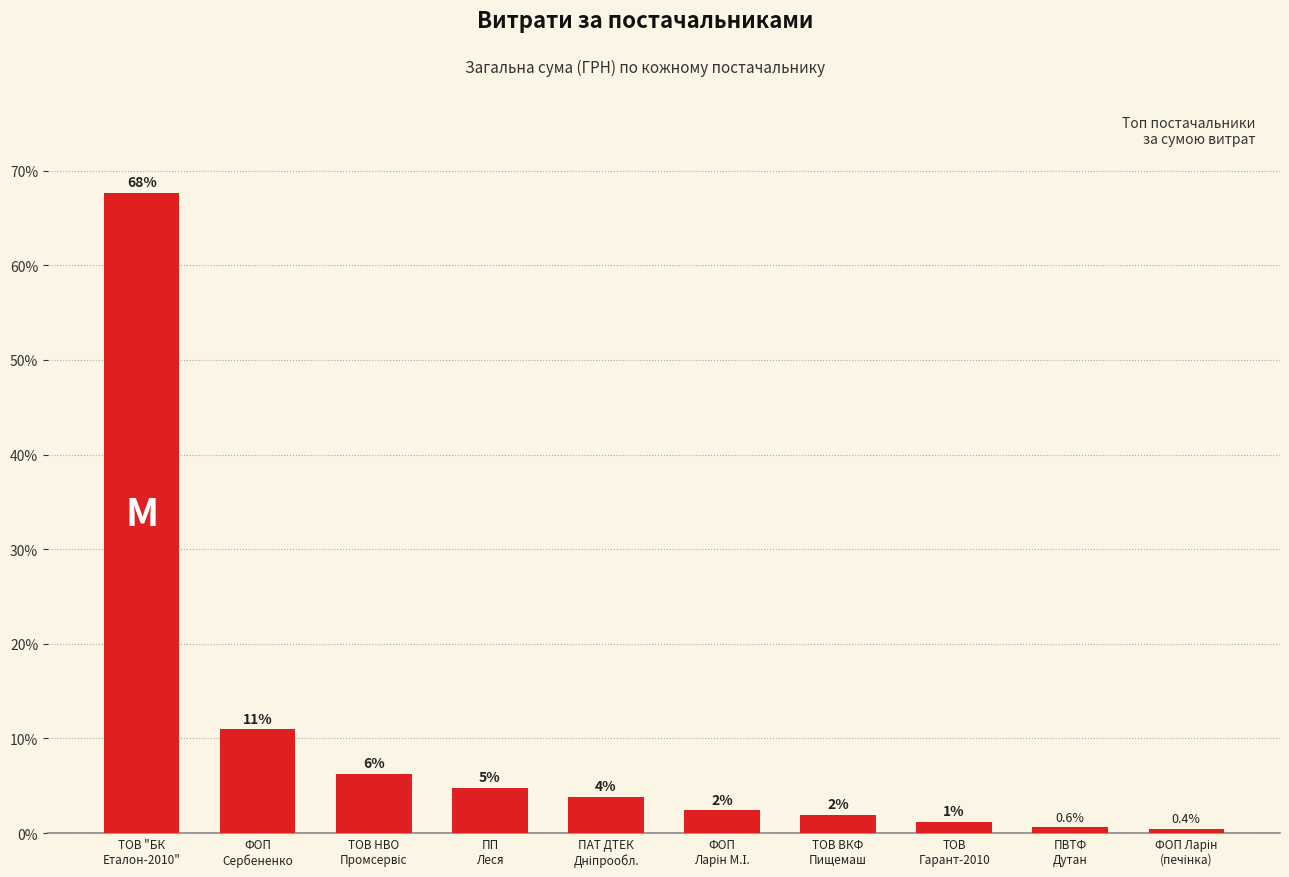

What position from the right is ПП
Леся?

7